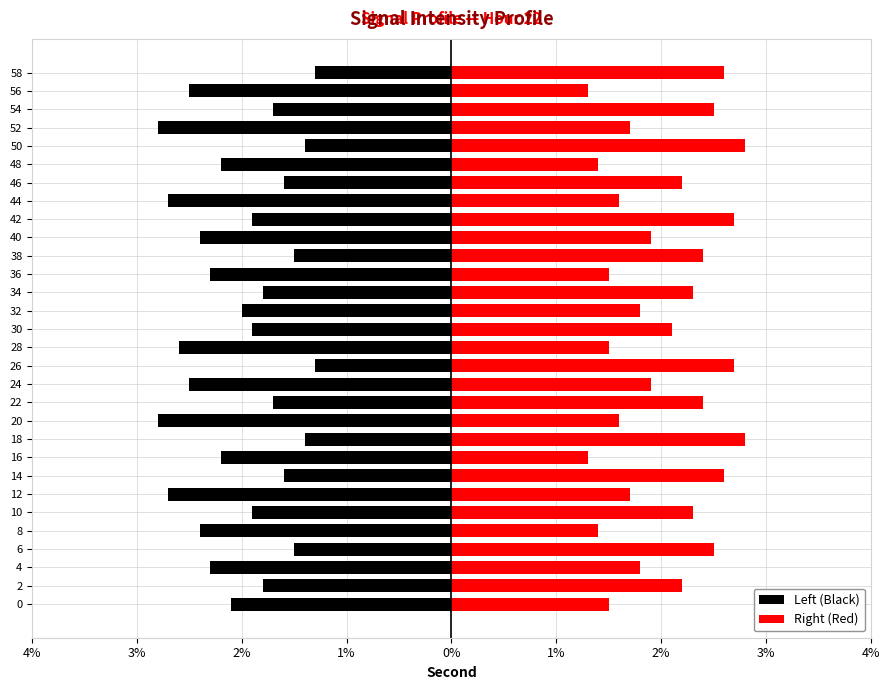

Which series changed the most between 4 and 40?

Left (Black)